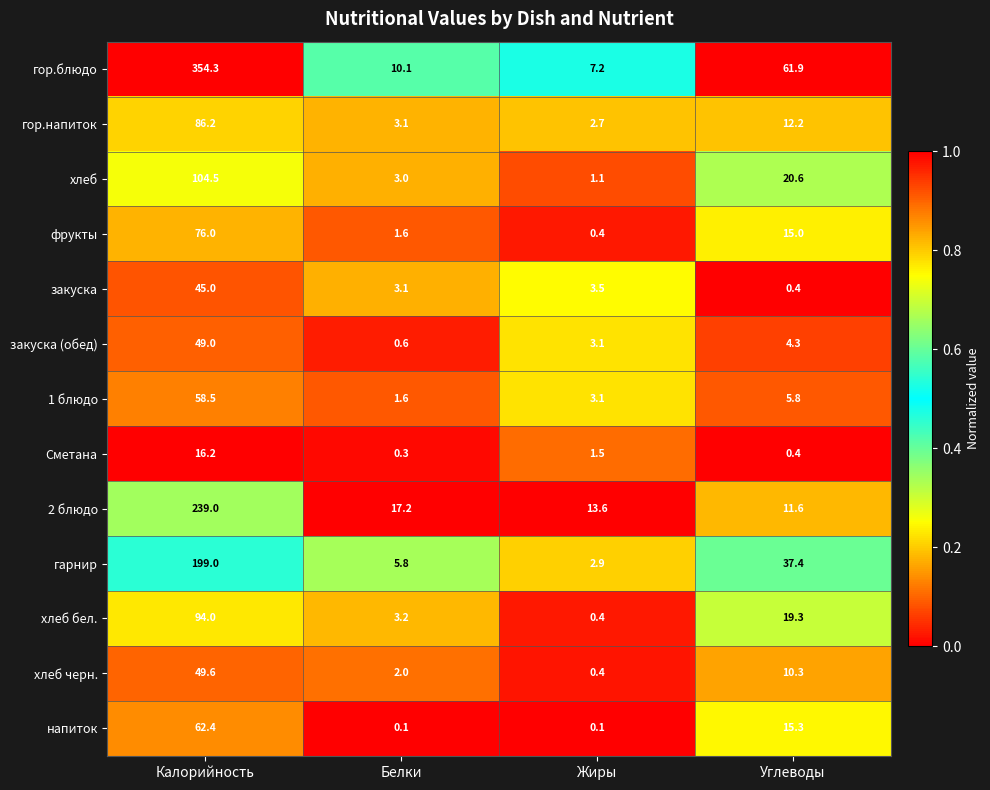

What is the sum of all напиток values?

77.9